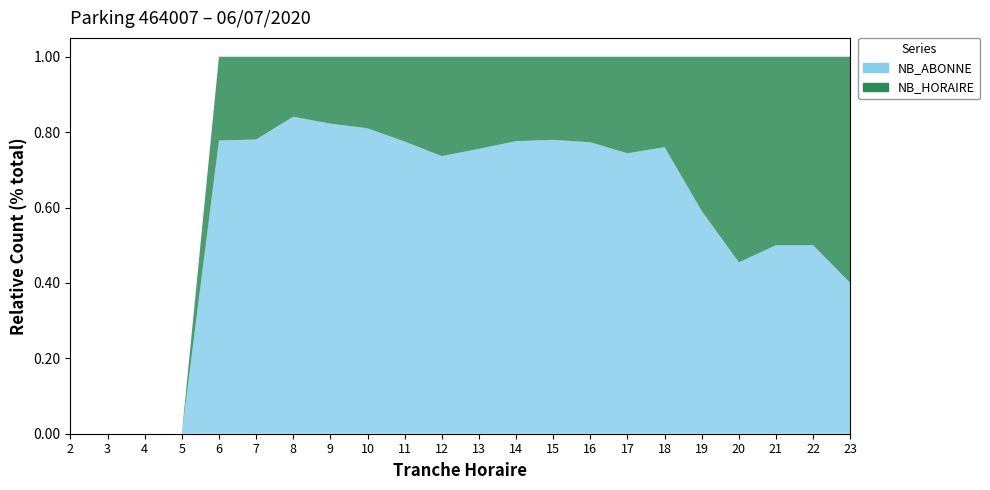

Reading left to right, extract all data points from this chart.

NB_HORAIRE: 2=0	3=0	4=0	5=0	6=2	7=9	8=14	9=19	10=22	11=27	12=34	13=33	14=28	15=28	16=27	17=21	18=12	19=9	20=6	21=3	22=3	23=3
NB_ABONNE: 2=0	3=0	4=0	5=0	6=7	7=32	8=74	9=88	10=94	11=93	12=95	13=102	14=97	15=99	16=92	17=61	18=38	19=13	20=5	21=3	22=3	23=2